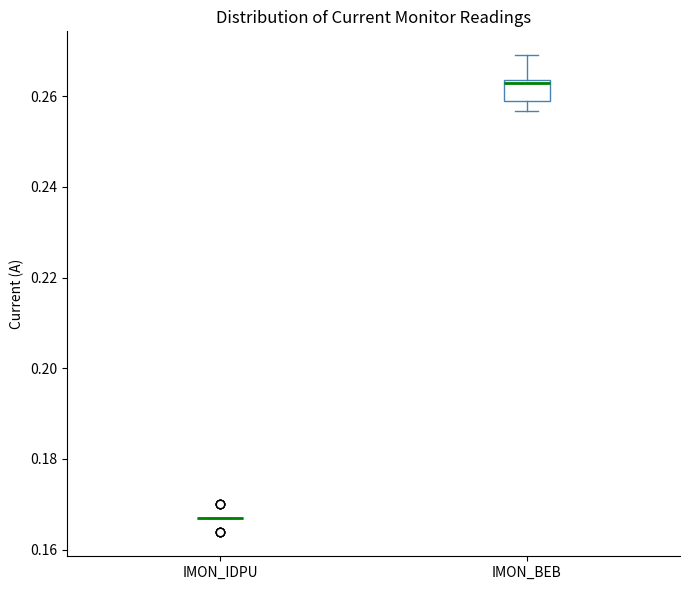

Which box is the tallest, from its lower edge to its upper edge?

IMON_BEB